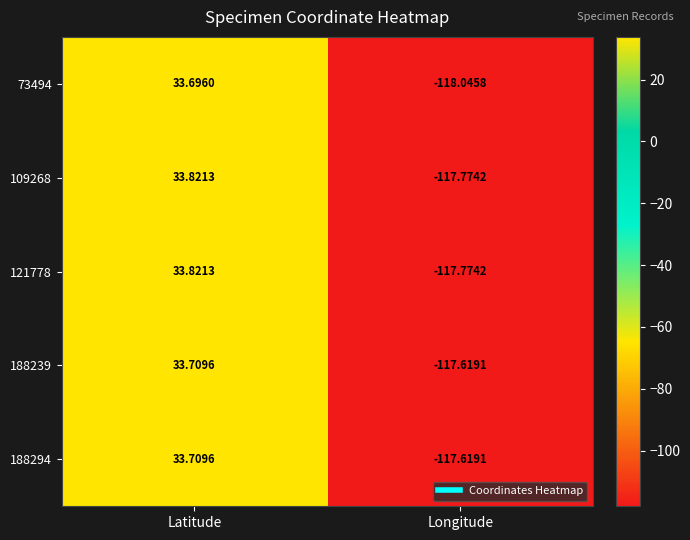

Count the number of categories in the chart.

2